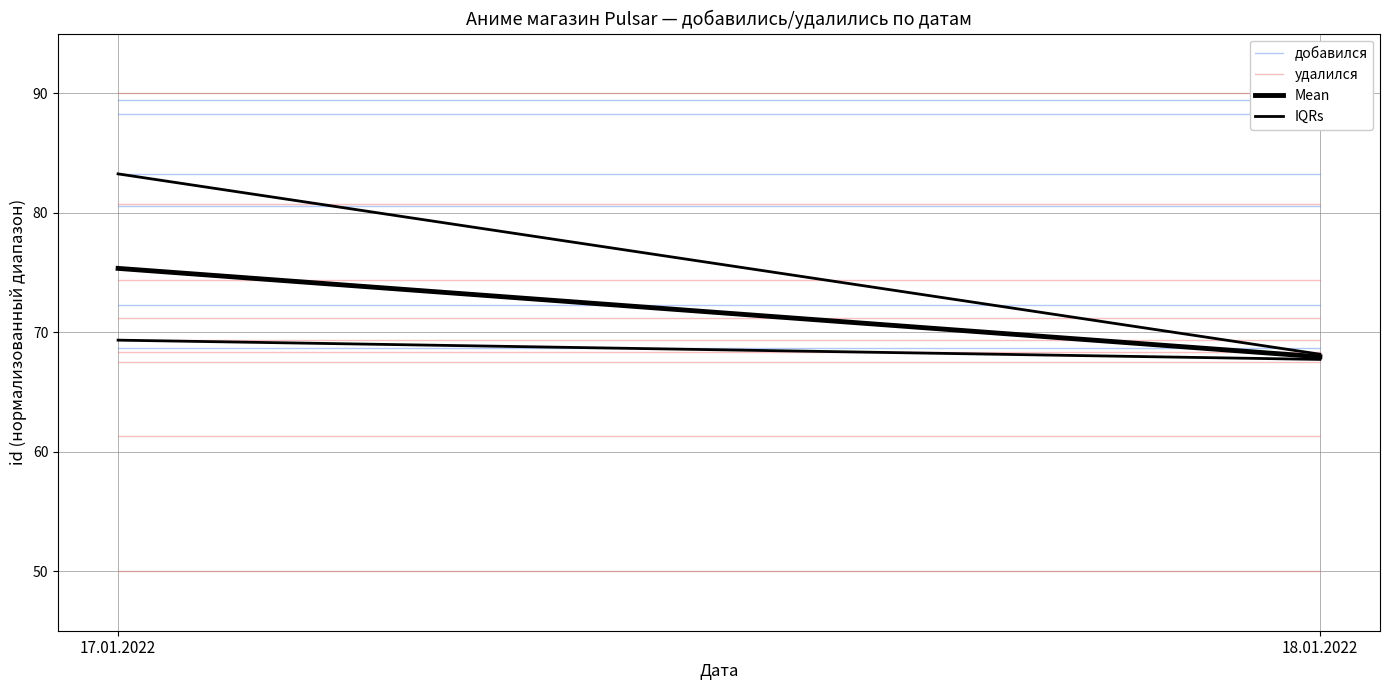

What is the label of the 1st point from the right?

18.01.2022